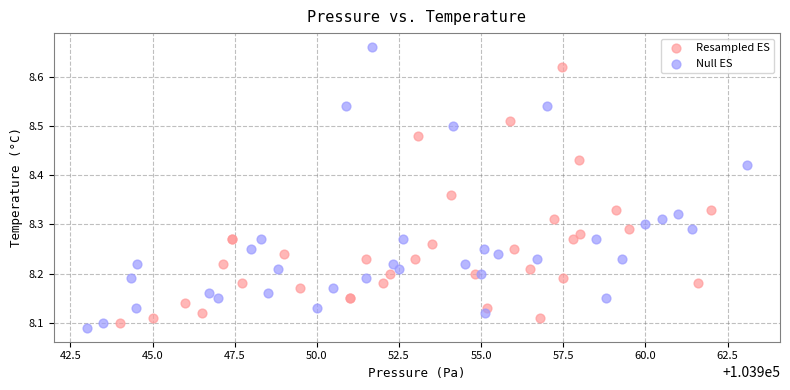

Which series has the largest Y range (max minus min)?

Null ES